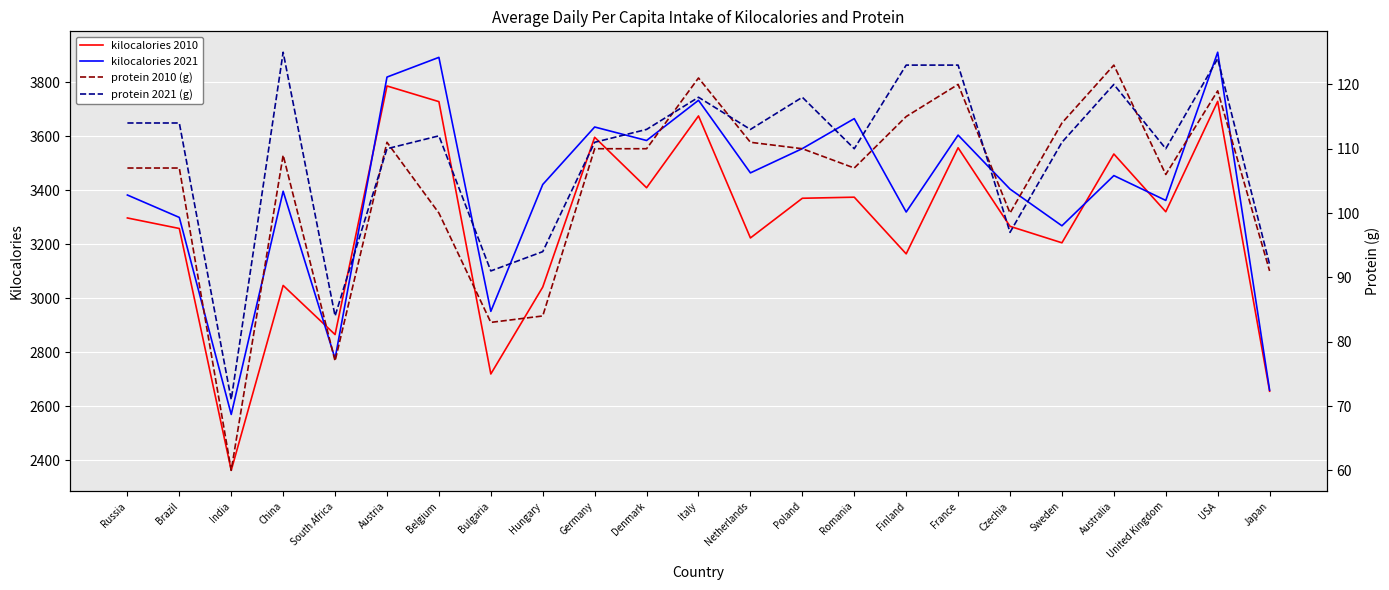

Where does the protein 2010 (g) series first go above 109?

Austria